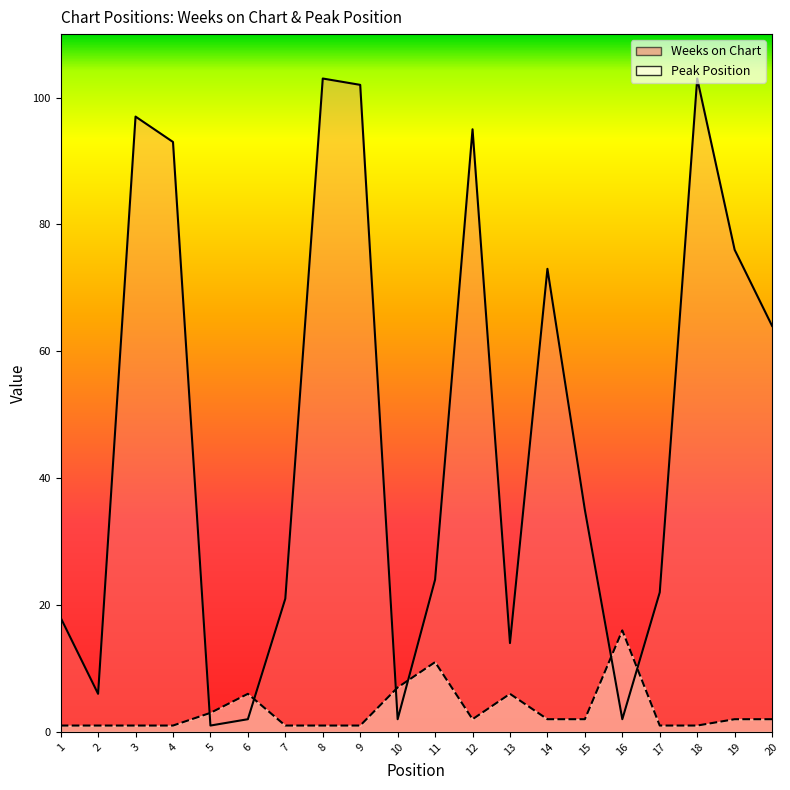

What is the value of the Peak Position point at the 6th from the left?

6